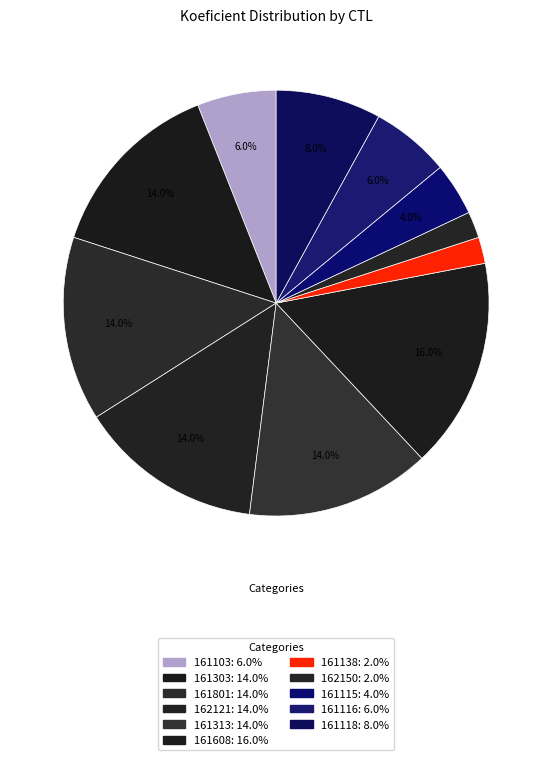

To the nearest percent, what percentage of the pie is 161801?

14%